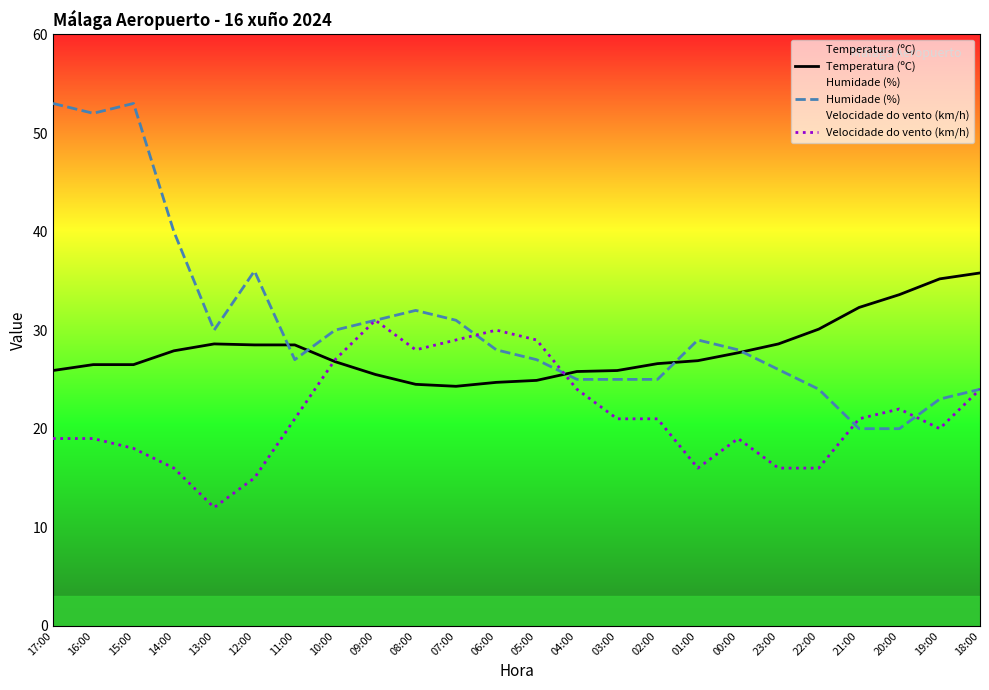

What is the difference between the Velocidade do vento (km/h) values at 07:00 and 21:00?

8.0